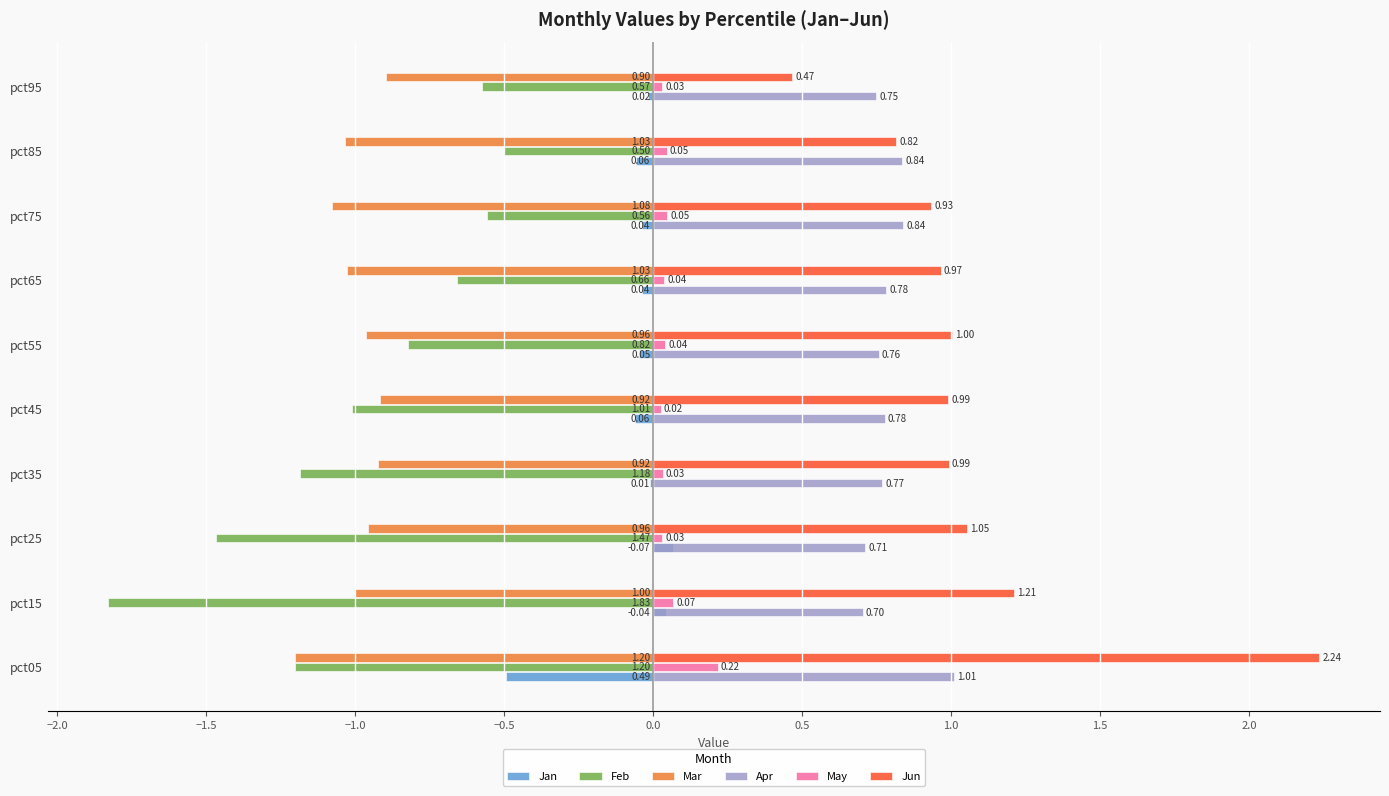

What is the sum of all Mar values?

-10.0